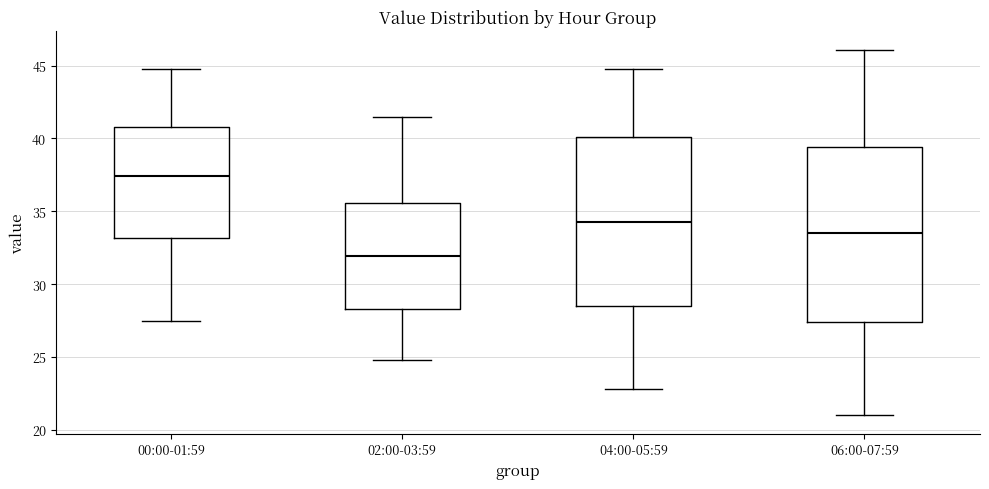

Which box has the lowest median line?

02:00-03:59